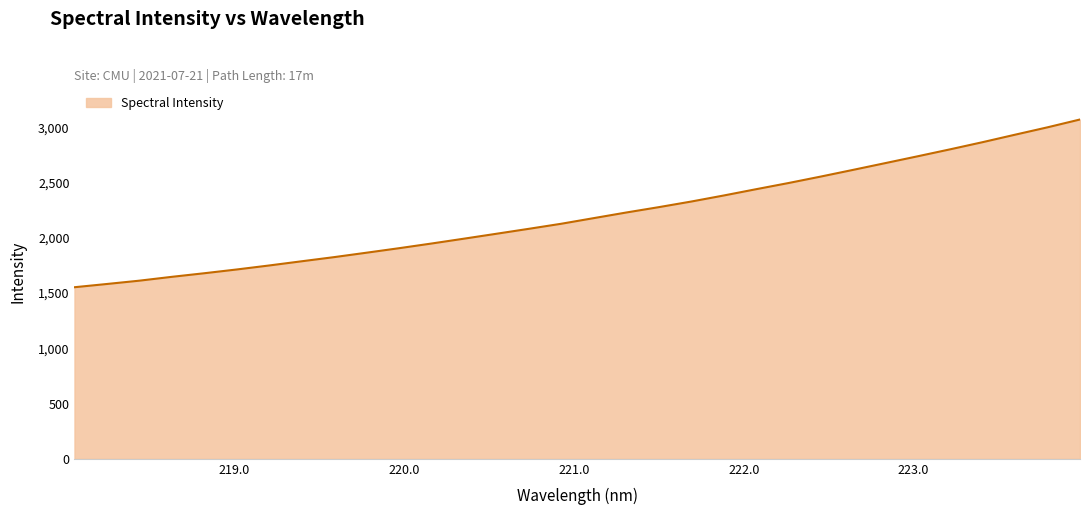

What is the maximum value shown in the chart?

3071.3